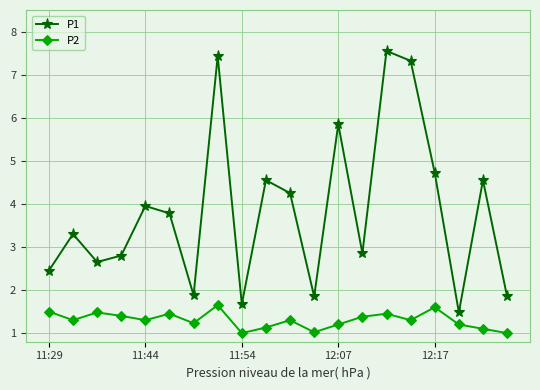

Which series has the largest total across all categories?

P1